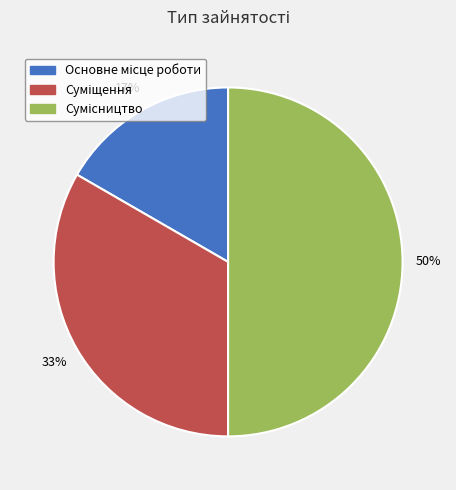

To the nearest percent, what is the difference between the largest and smallest slice percentages?

33%